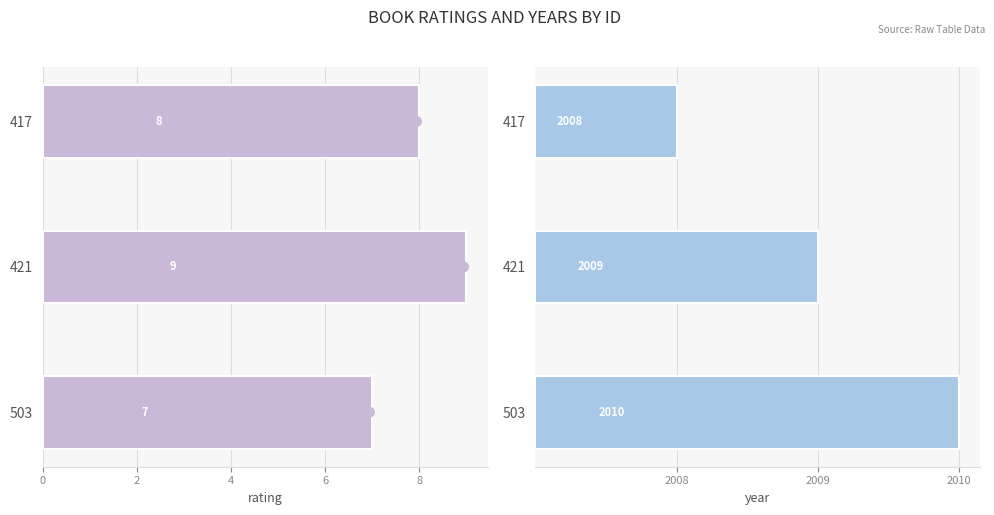

Which series changed the most between 503 and 417?

year